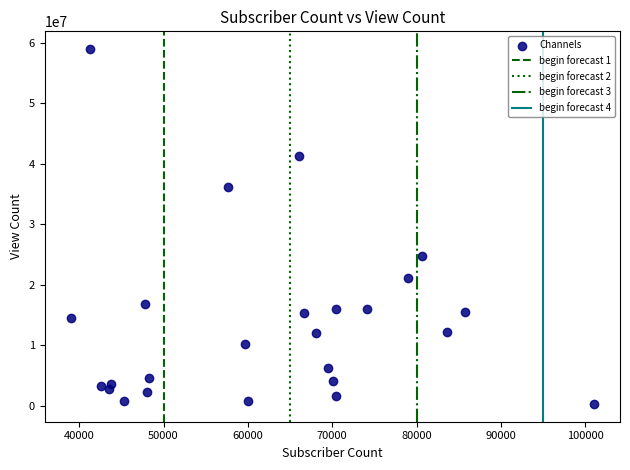

What is the range of X values (max minus min)?

62000